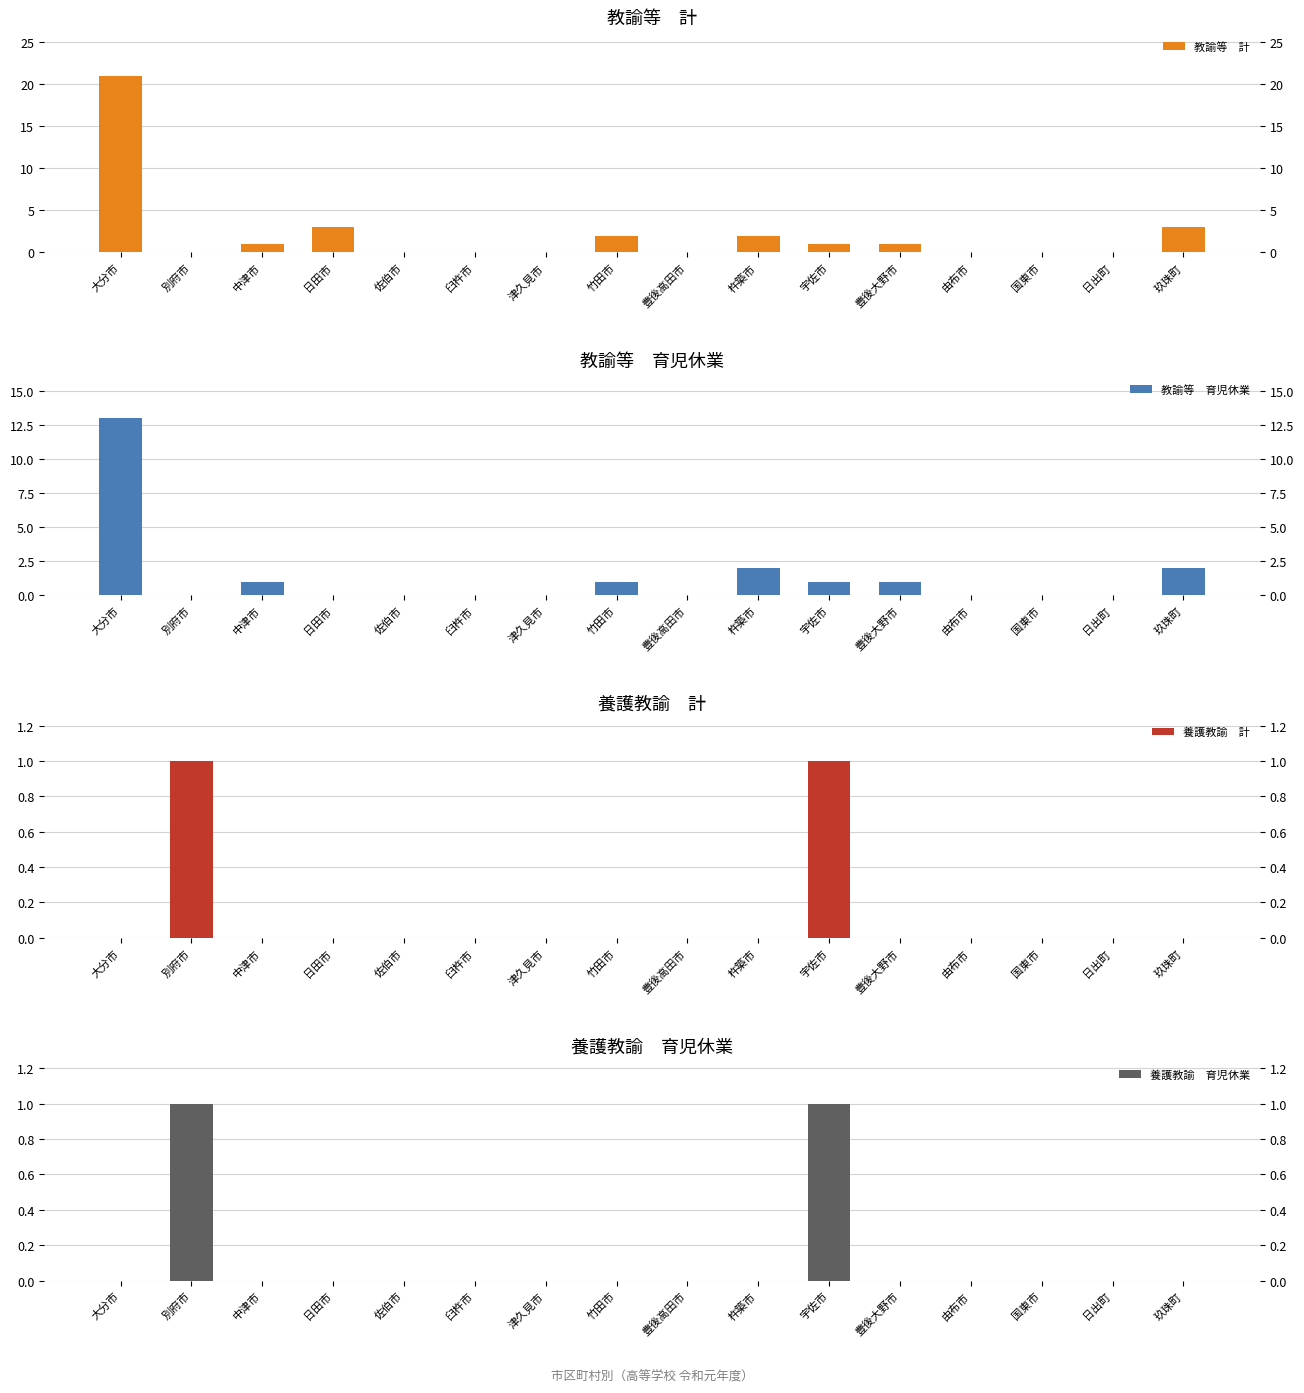

At how many categories does at least one series exceed 6?

1